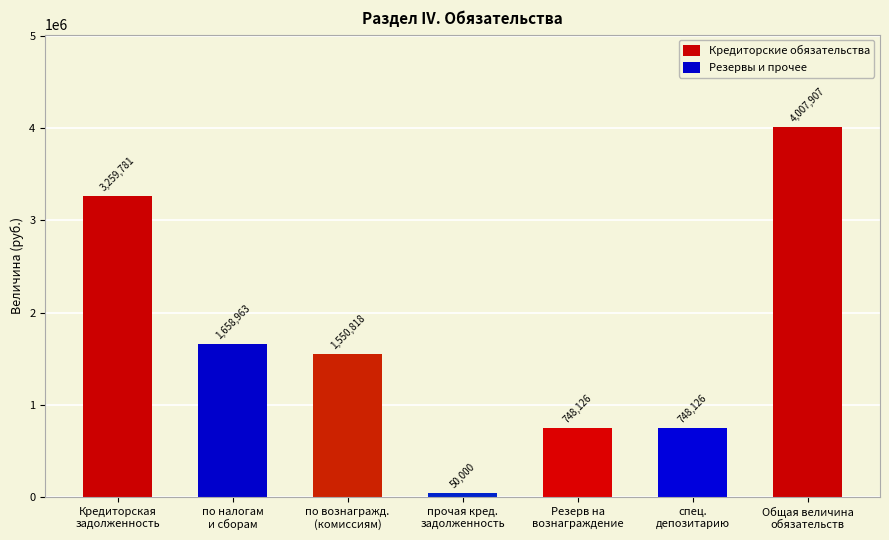

Which label corresponds to the smallest value in the chart?

прочая кред.
задолженность